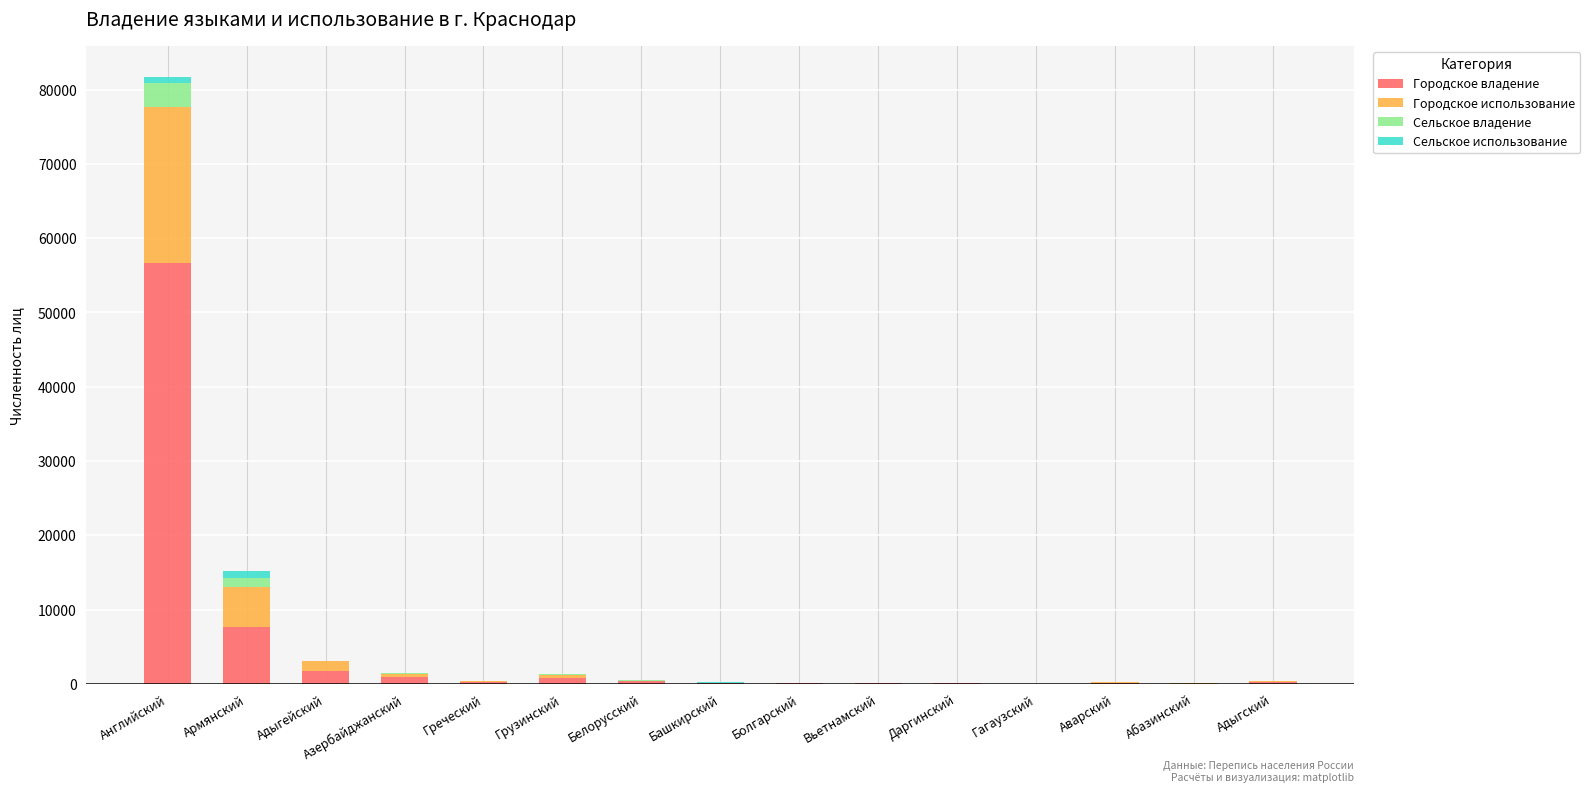

Does the chart contain stacked bars?

Yes